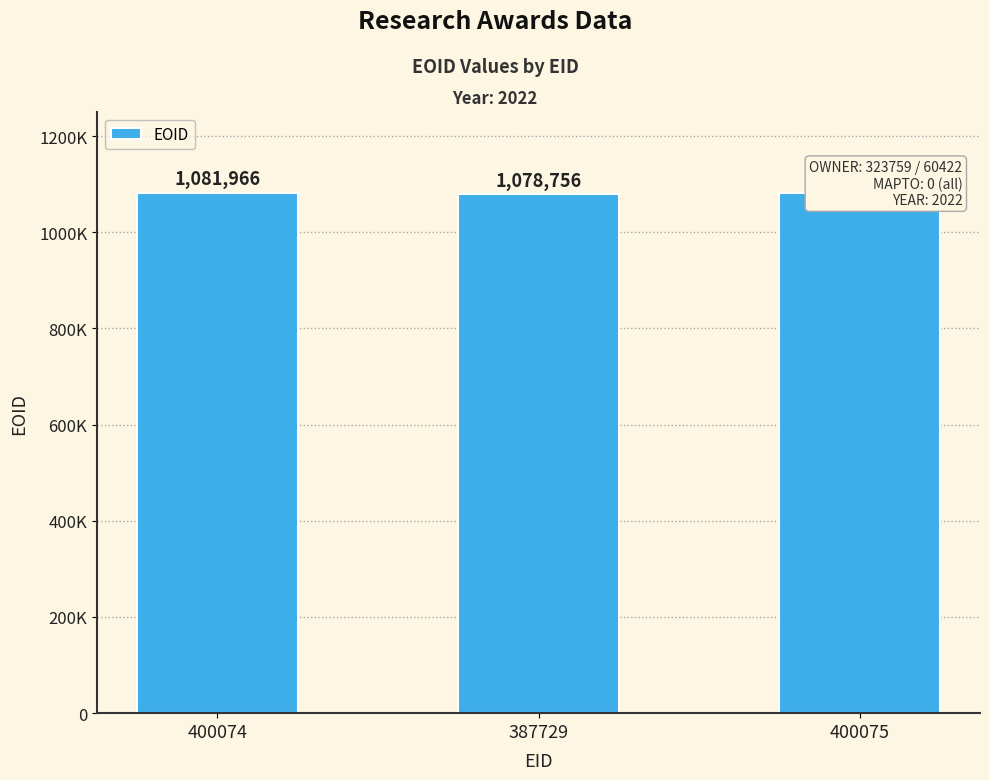

How many bars are there in total?

3